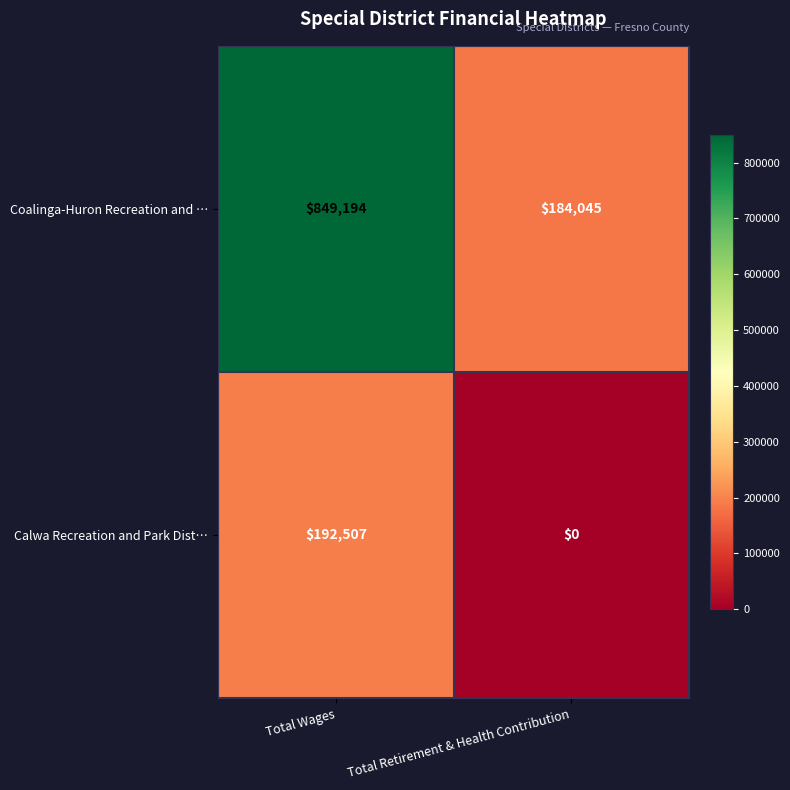

What is the sum of the Coalinga-Huron Recreation and … values at Total Wages and Total Retirement & Health Contribution?

1033239